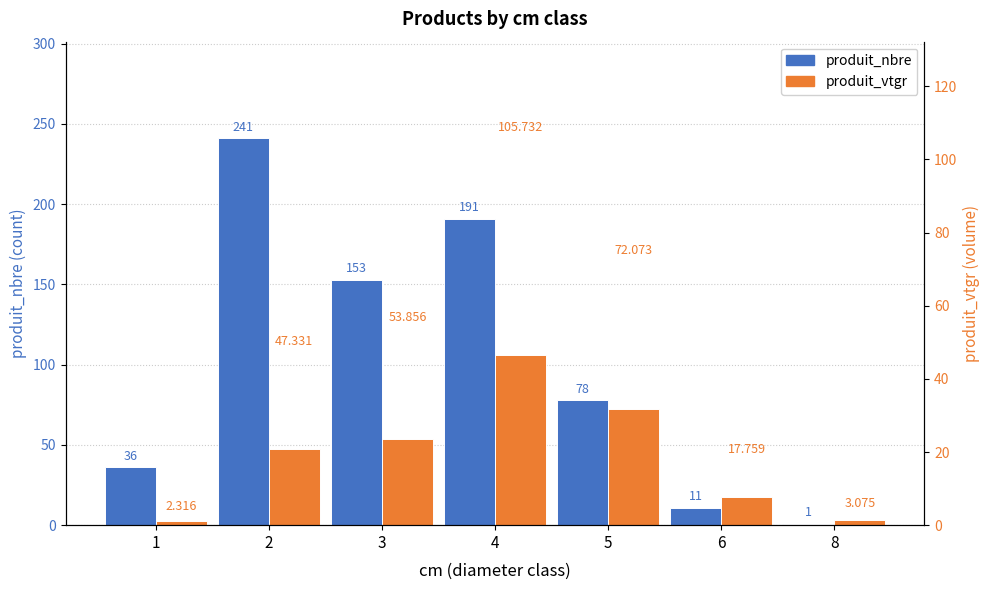

What is the approximate value of produit_vtgr at 6?

17.8